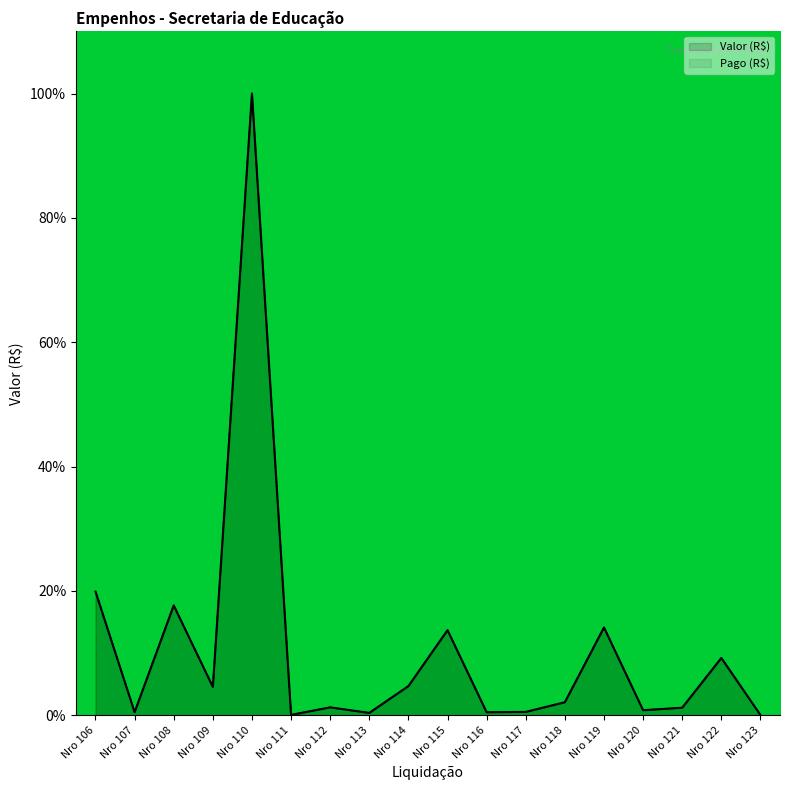

In Pago (R$), how many points are higher than both neighbors (excluding endpoints)?

6